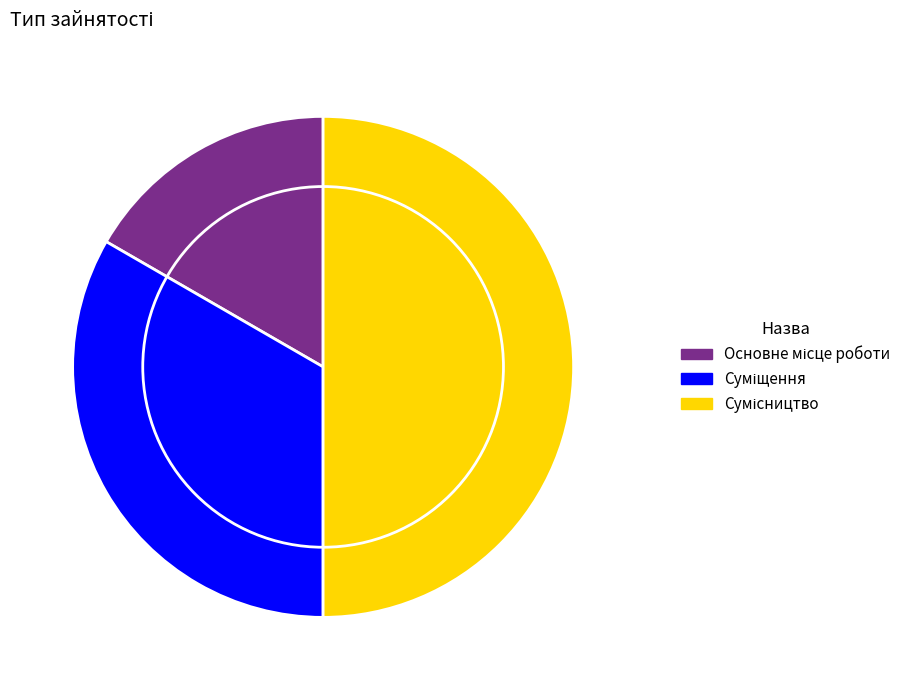

Count the number of slices in the pie.

3